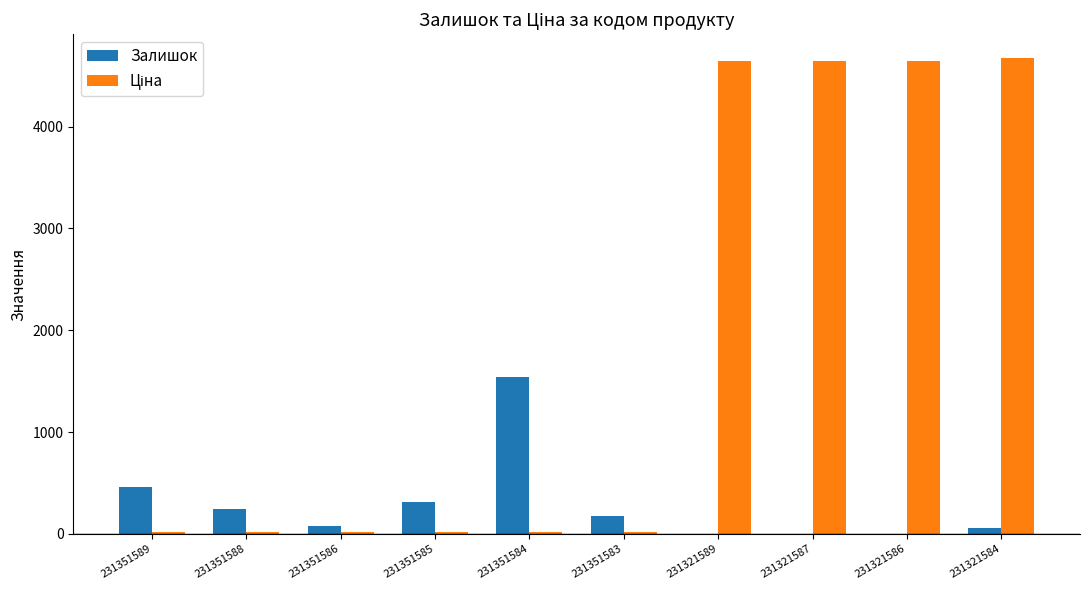

True or false: Залишок has a value of 3.0 at 231321589.

True